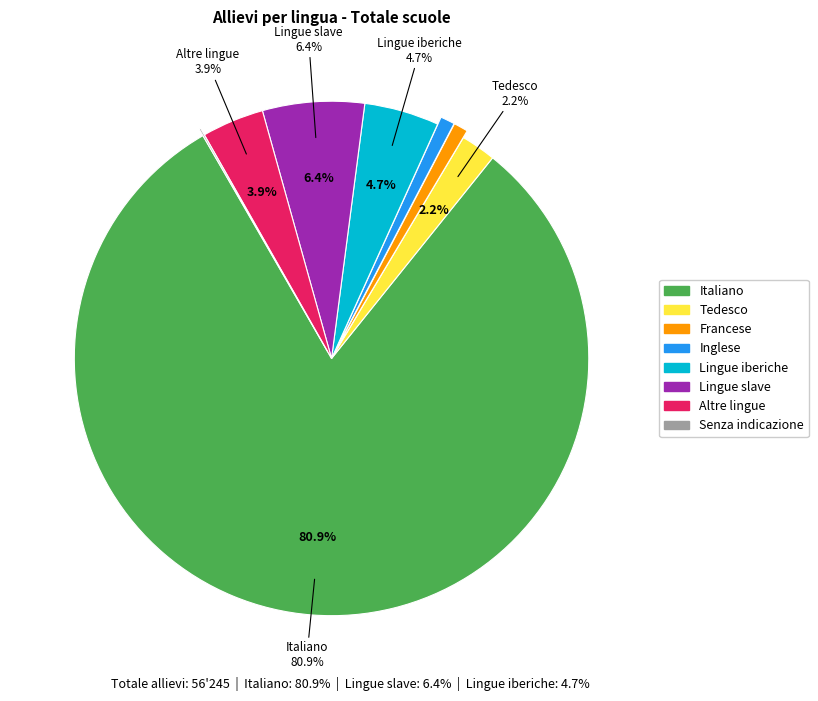

Count the number of slices in the pie.

8